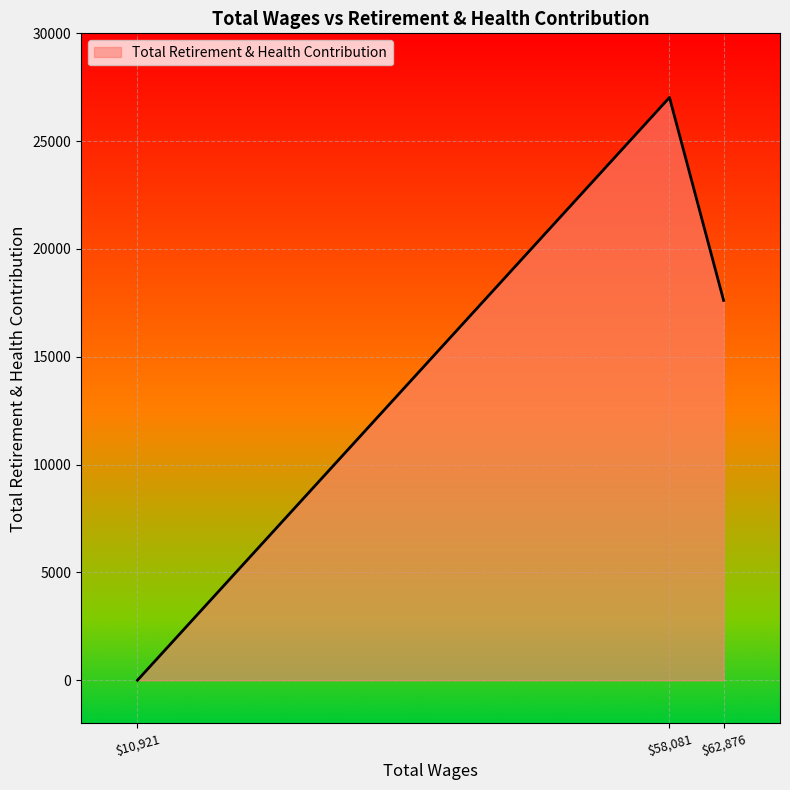

What is the maximum value shown in the chart?

27026